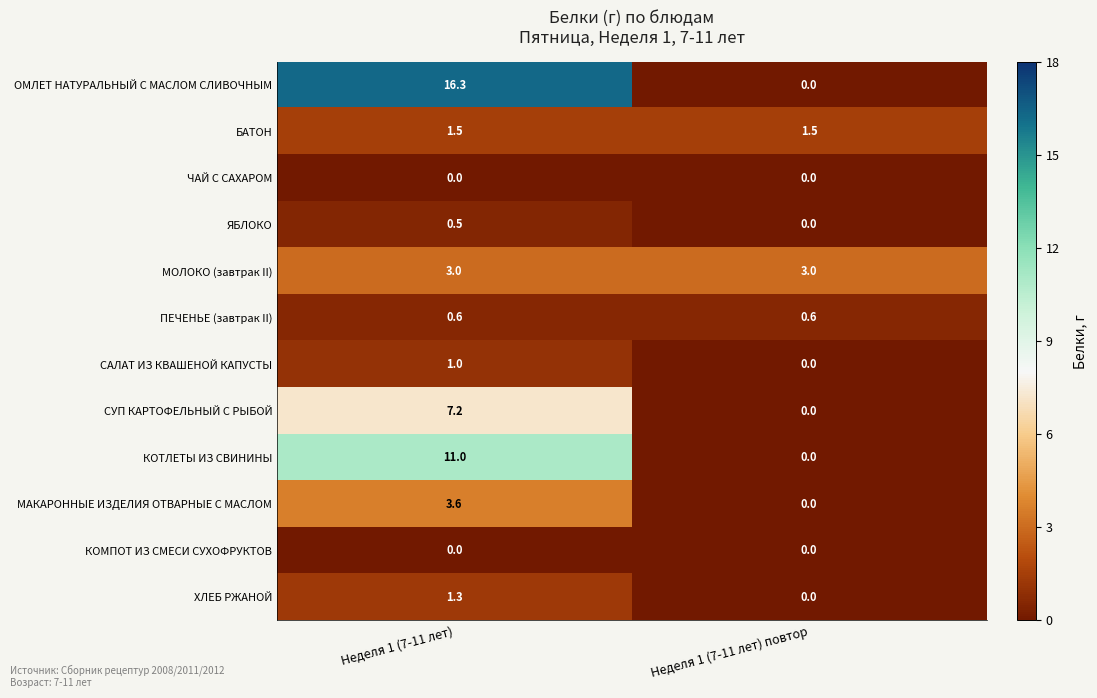

At which label is ОМЛЕТ НАТУРАЛЬНЫЙ С МАСЛОМ СЛИВОЧНЫМ closest to 8?

Неделя 1 (7-11 лет) повтор